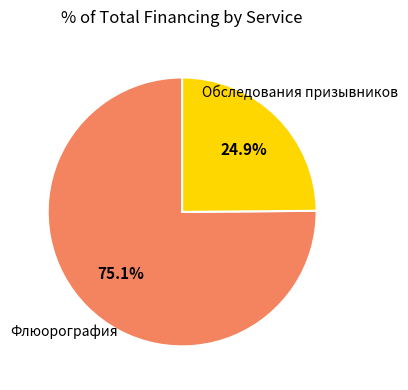

Which slice is the largest?

Флюорография